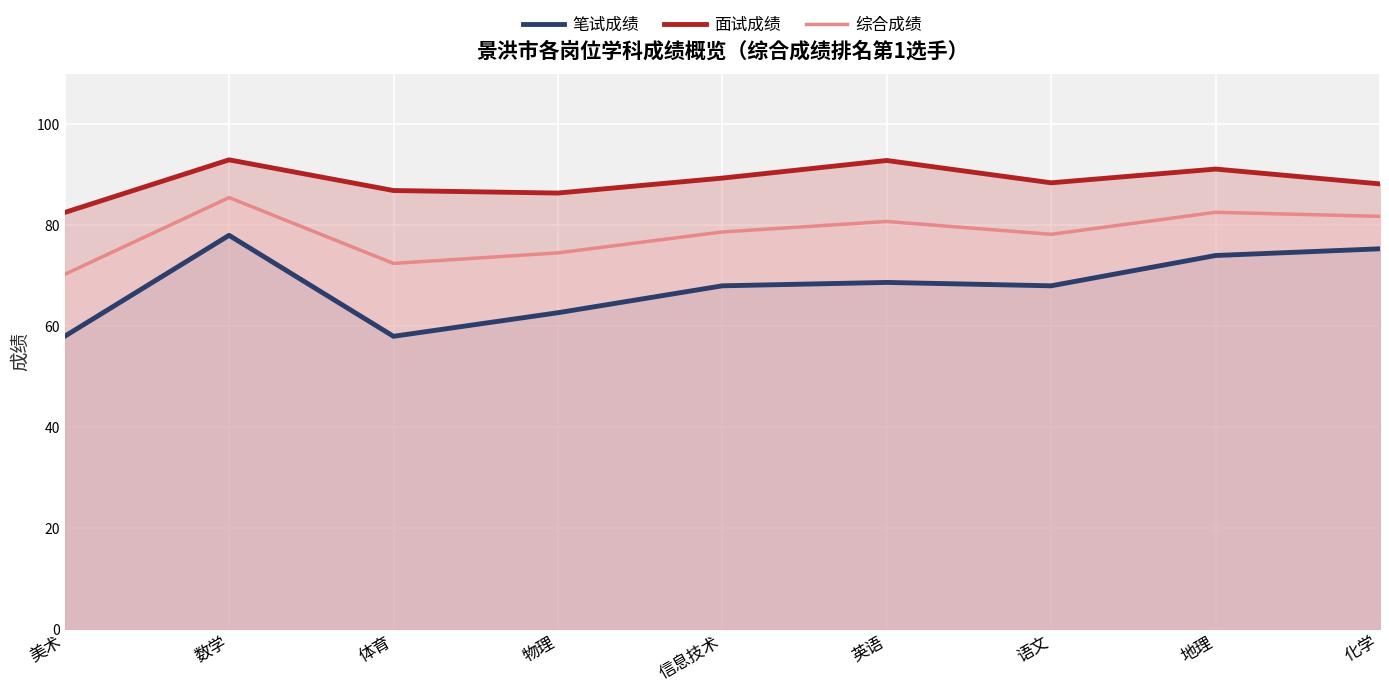

How many lines are shown in the chart?

3